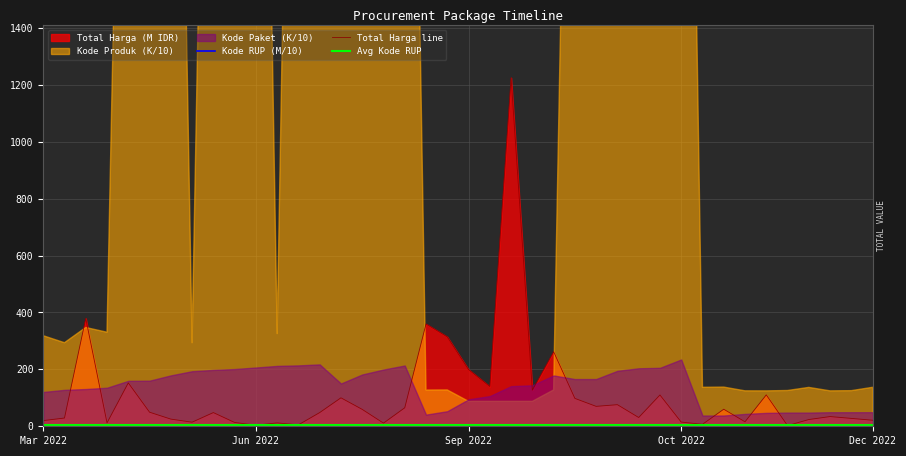

Reading left to right, extract all data points from this chart.

Kode RUP (M/10): 3.2	3.6	3.6	3.3	3.7	3.7	3.7	3.7	3.2	3.7	3.7	3.7	3.8	3.8	3.6	3.7	3.7	3.7	3.4	3.5	3.4	3.6	3.6	3.6	3.7	3.7	3.7	3.7	3.7	3.7	3.8	3.4	3.4	3.5	3.5	3.5	3.5	3.5	3.5	3.5
Total Harga line: 19.9	29.0	379.1	12.0	152.5	49.5	25.2	14.4	48.1	13.4	3.8	11.8	5.1	48.1	100.0	59.4	11.1	65.0	359.5	314.1	199.2	139.8	1224.7	127.0	262.1	98.0	70.0	75.9	30.8	110.0	14.8	6.9	59.9	15.8	110.4	2.4	23.7	34.1	27.7	21.2
Avg Kode RUP: 3.6	3.6	3.6	3.6	3.6	3.6	3.6	3.6	3.6	3.6	3.6	3.6	3.6	3.6	3.6	3.6	3.6	3.6	3.6	3.6	3.6	3.6	3.6	3.6	3.6	3.6	3.6	3.6	3.6	3.6	3.6	3.6	3.6	3.6	3.6	3.6	3.6	3.6	3.6	3.6